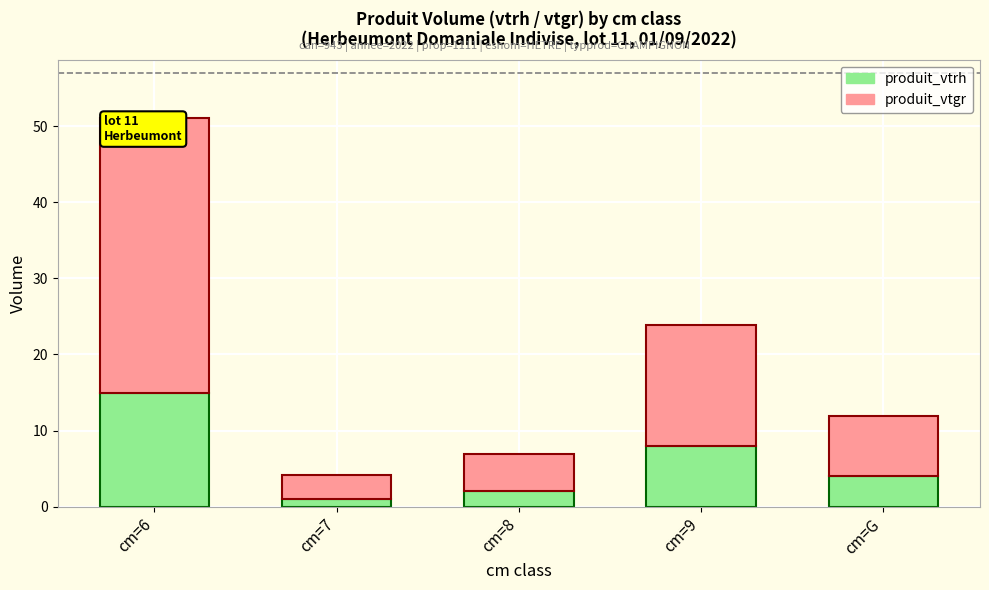

The produit_vtrh series shows 22.9 at cm=6. True or false?

False